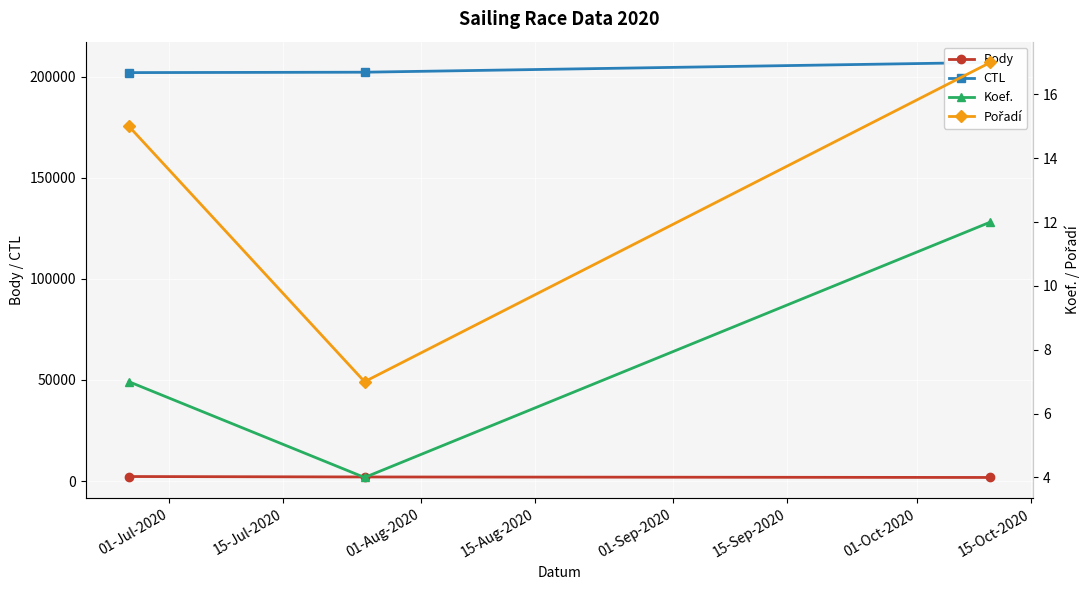

Which series has the largest total across all categories?

CTL